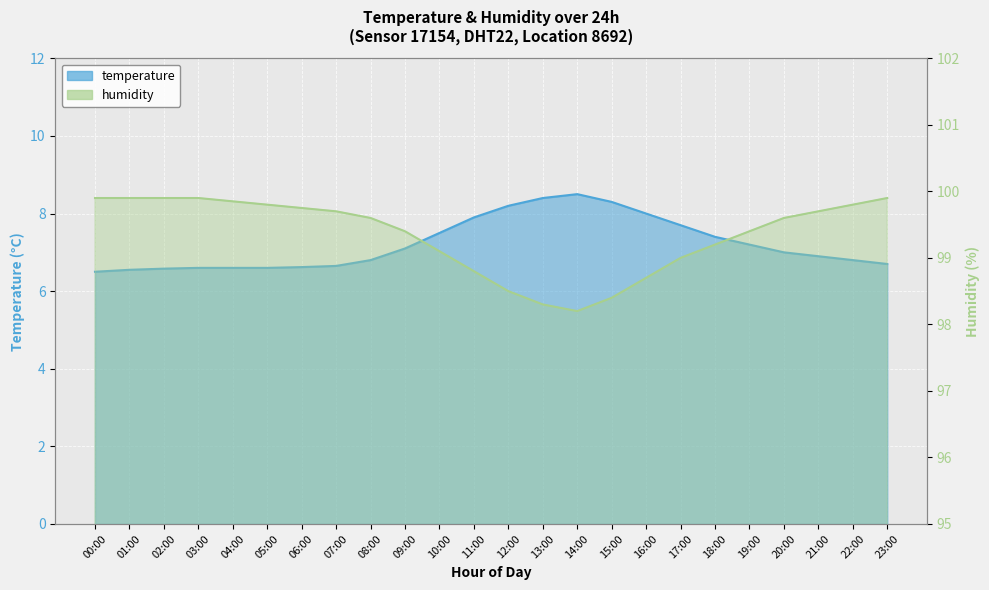

Read the temperature value at 04:00.

6.6